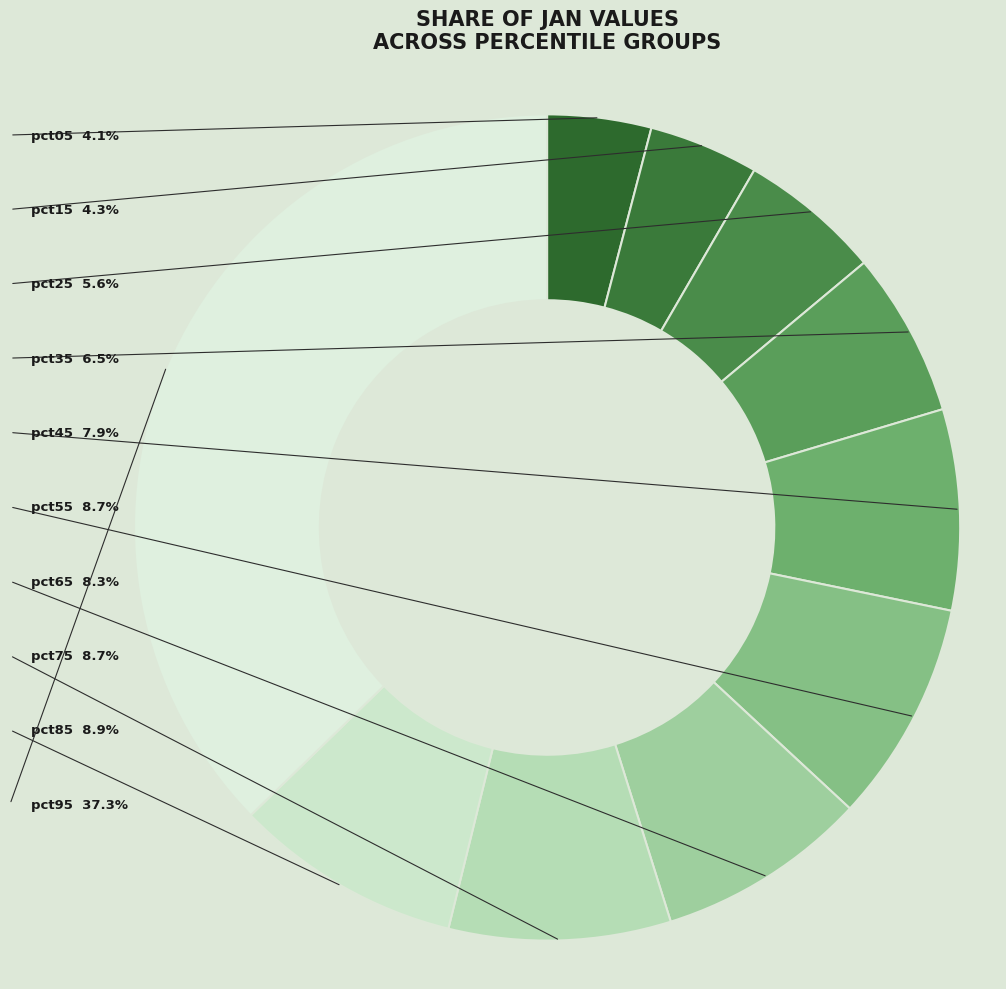

To the nearest percent, what is the average slice percentage?

10%